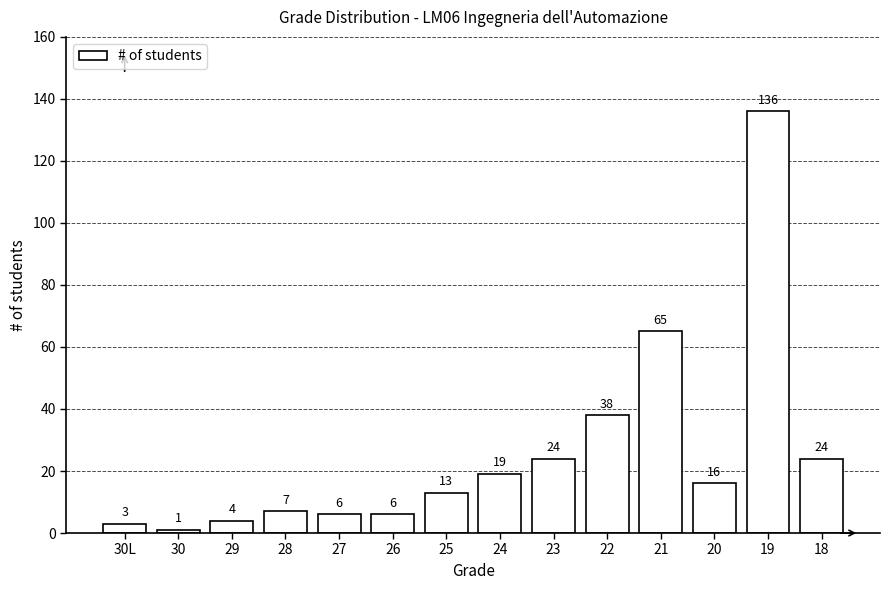

Reading left to right, what are all the values shown in this chart?

30L=3	30=1	29=4	28=7	27=6	26=6	25=13	24=19	23=24	22=38	21=65	20=16	19=136	18=24